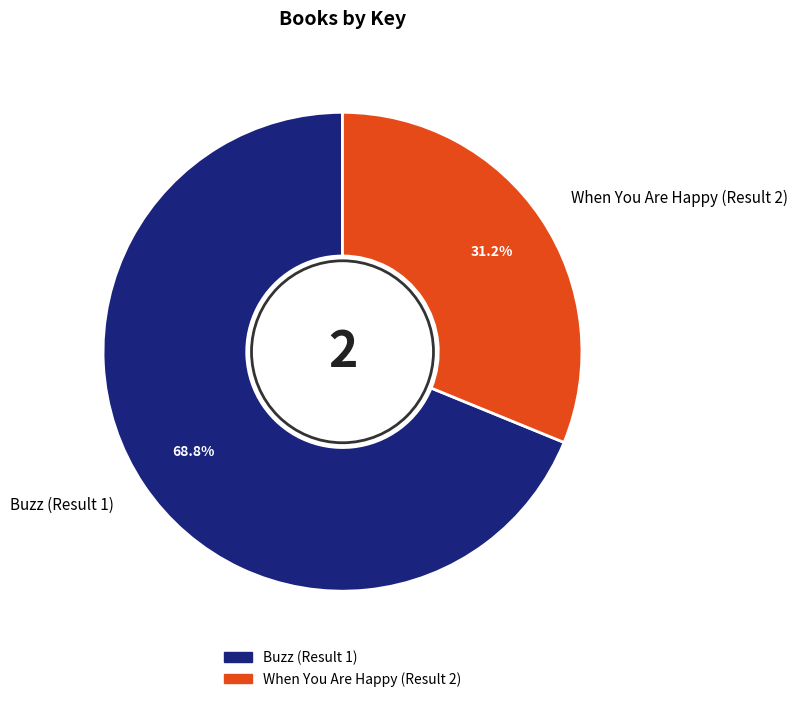

What is the ratio of the value at Buzz (Result 1) to the value at When You Are Happy (Result 2)?

2.2